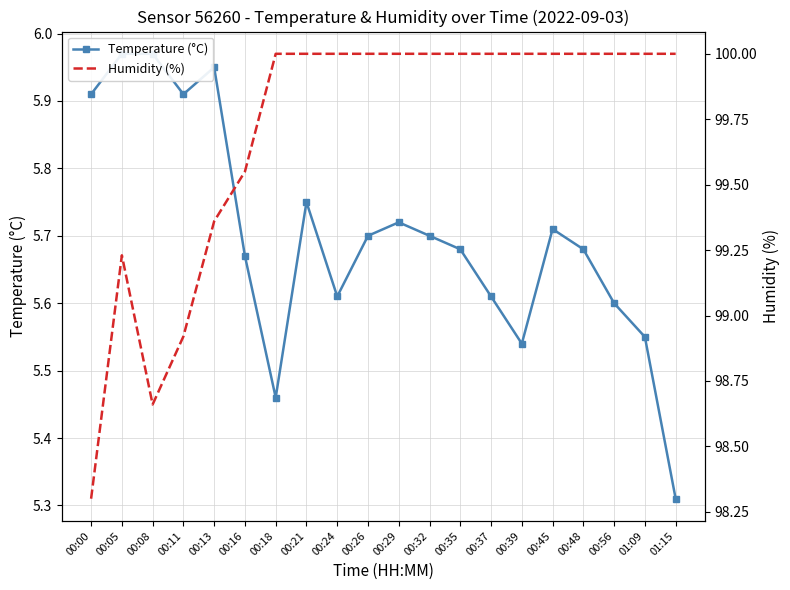

At 00:45, list the series in order from smallest to largest.

Temperature (°C), Humidity (%)